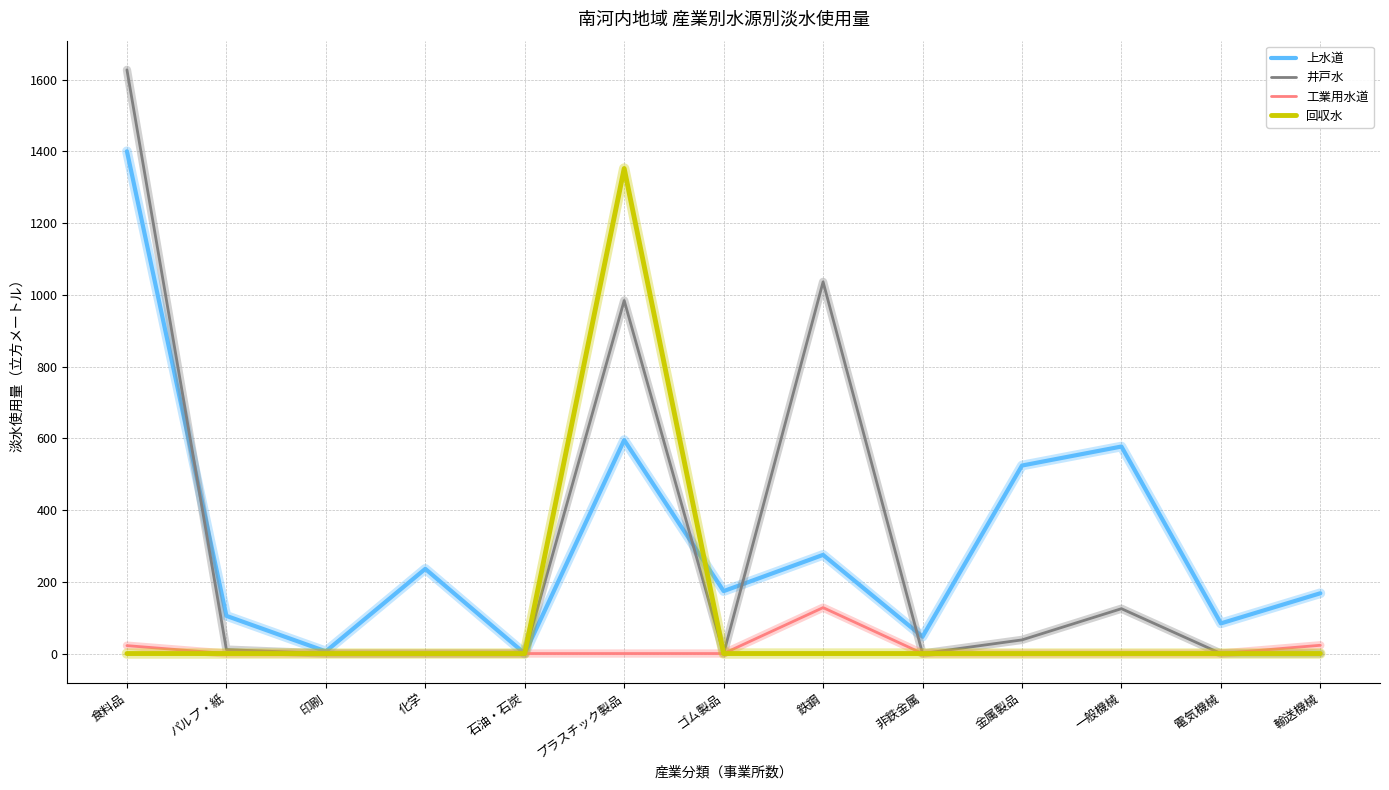

The value of 井戸水 at 一般機械 is 54. True or false?

False